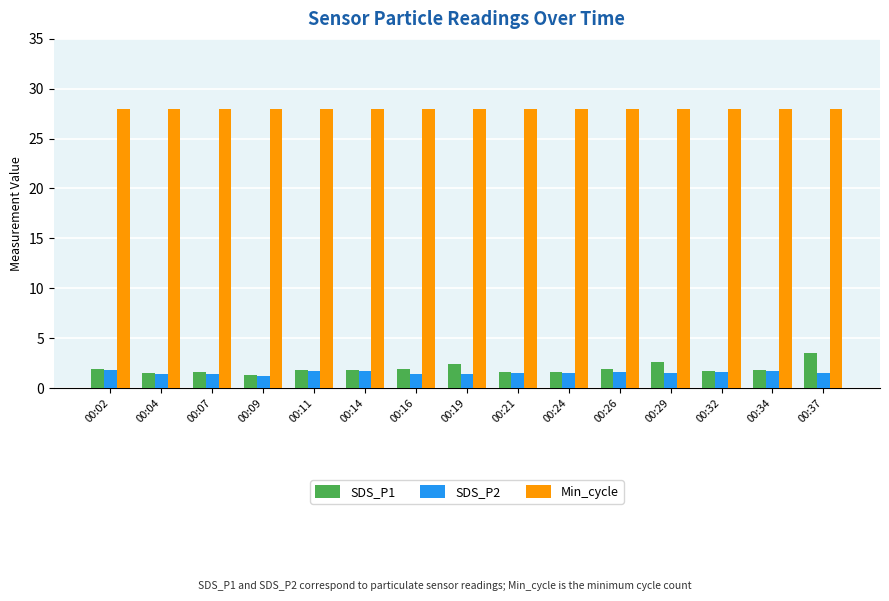

What is the difference between the SDS_P1 values at 00:34 and 00:26?

0.1